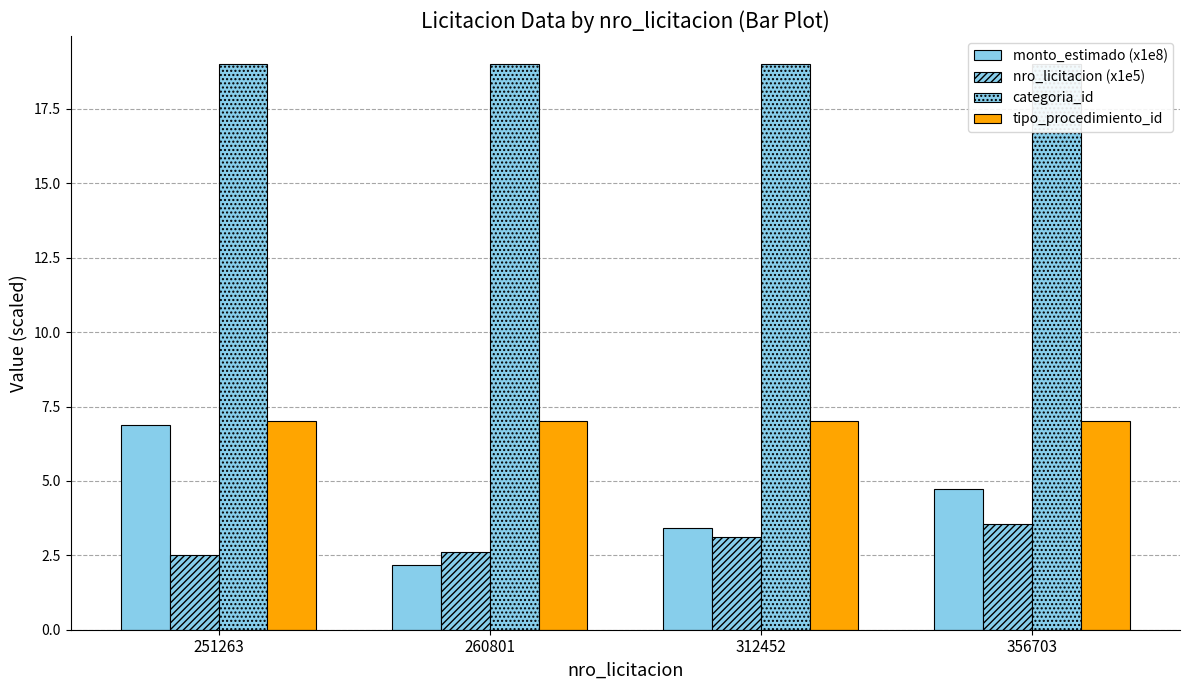

Reading left to right, transcribe all the data shown in this chart.

monto_estimado (x1e8): 251263=6.9	260801=2.2	312452=3.4	356703=4.7
nro_licitacion (x1e5): 251263=2.5	260801=2.6	312452=3.1	356703=3.6
categoria_id: 251263=19.0	260801=19.0	312452=19.0	356703=19.0
tipo_procedimiento_id: 251263=7.0	260801=7.0	312452=7.0	356703=7.0